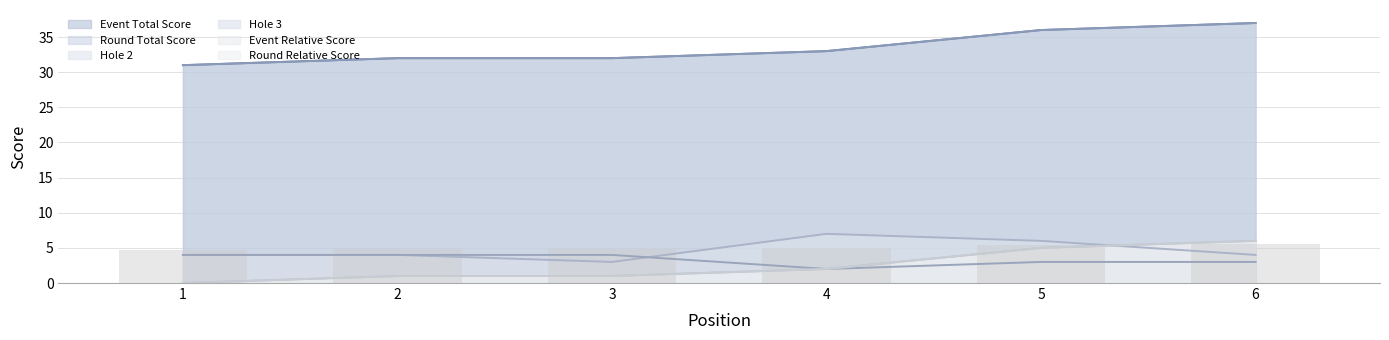

What value does the round_total_score series have at 5?

5